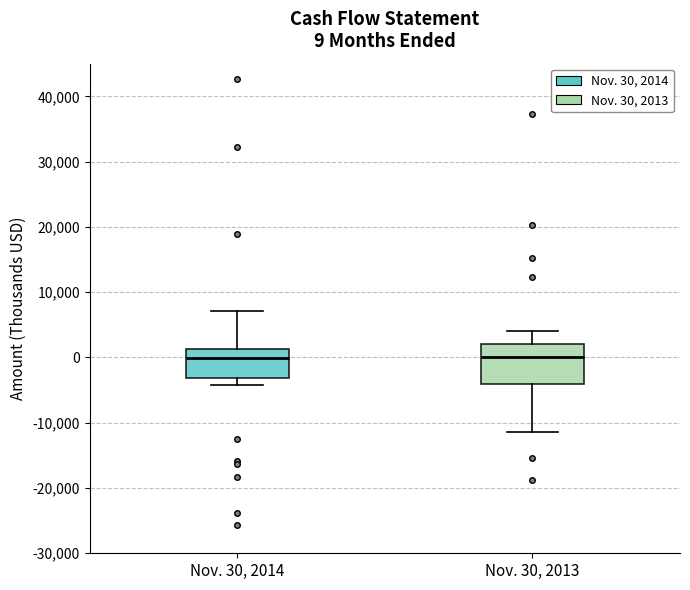

Comparing the boxes themselves (not the whiskers), which one is the tallest?

Nov. 30, 2013